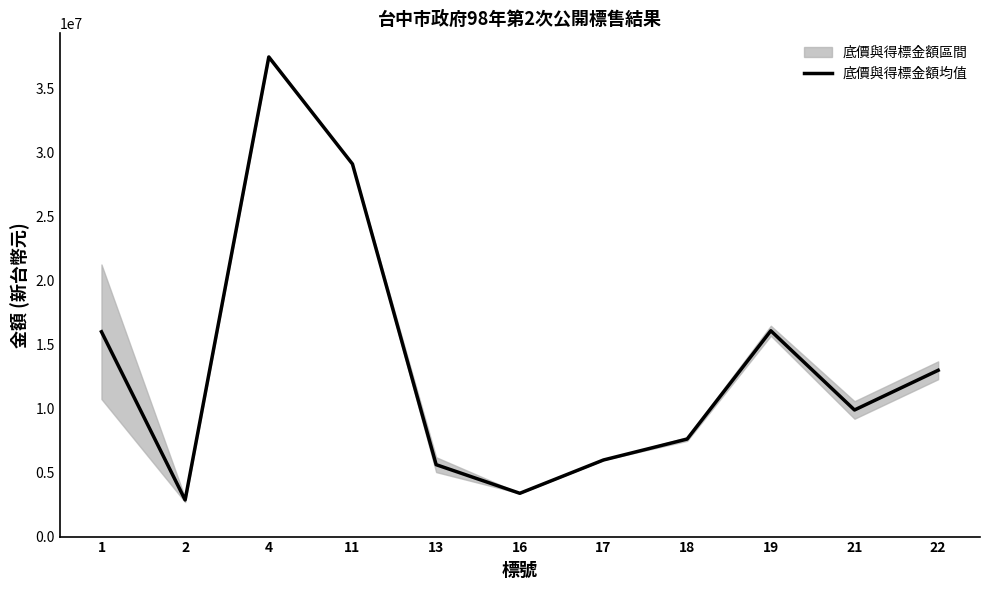

Reading left to right, what are all the values shown in this chart?

16009449.5	2864500.0	37485999.5	29120500.0	5619999.5	3383333.0	5987600.0	7624550.0	16087500.0	9895000.0	12997000.0